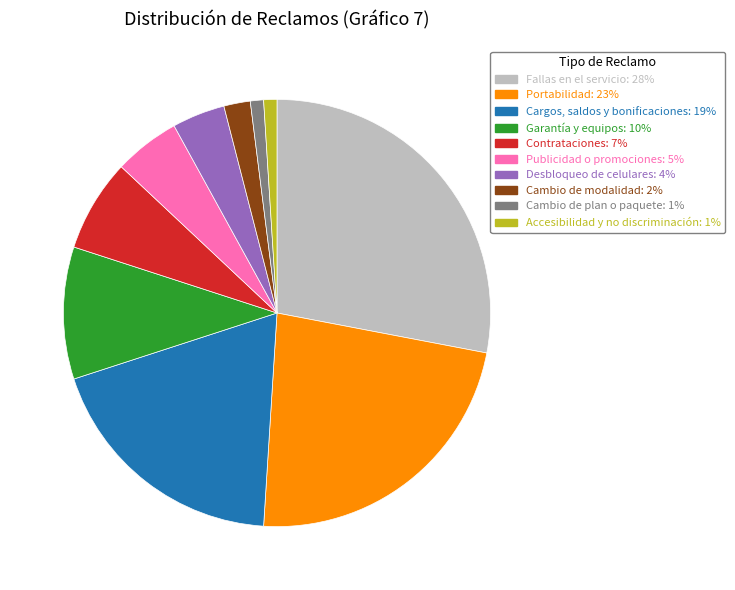

Which has a higher value, Garantía y equipos or Fallas en el servicio?

Fallas en el servicio